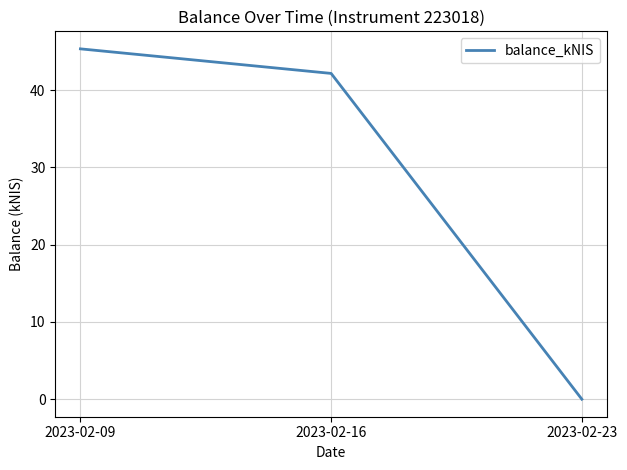

Rank the categories by value from highest to lowest.

2023-02-09, 2023-02-16, 2023-02-23